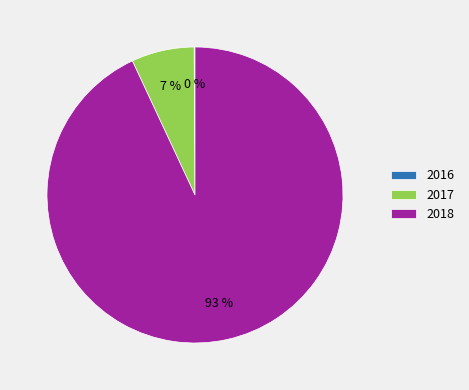

Between 2017 and 2018, which is larger?

2018